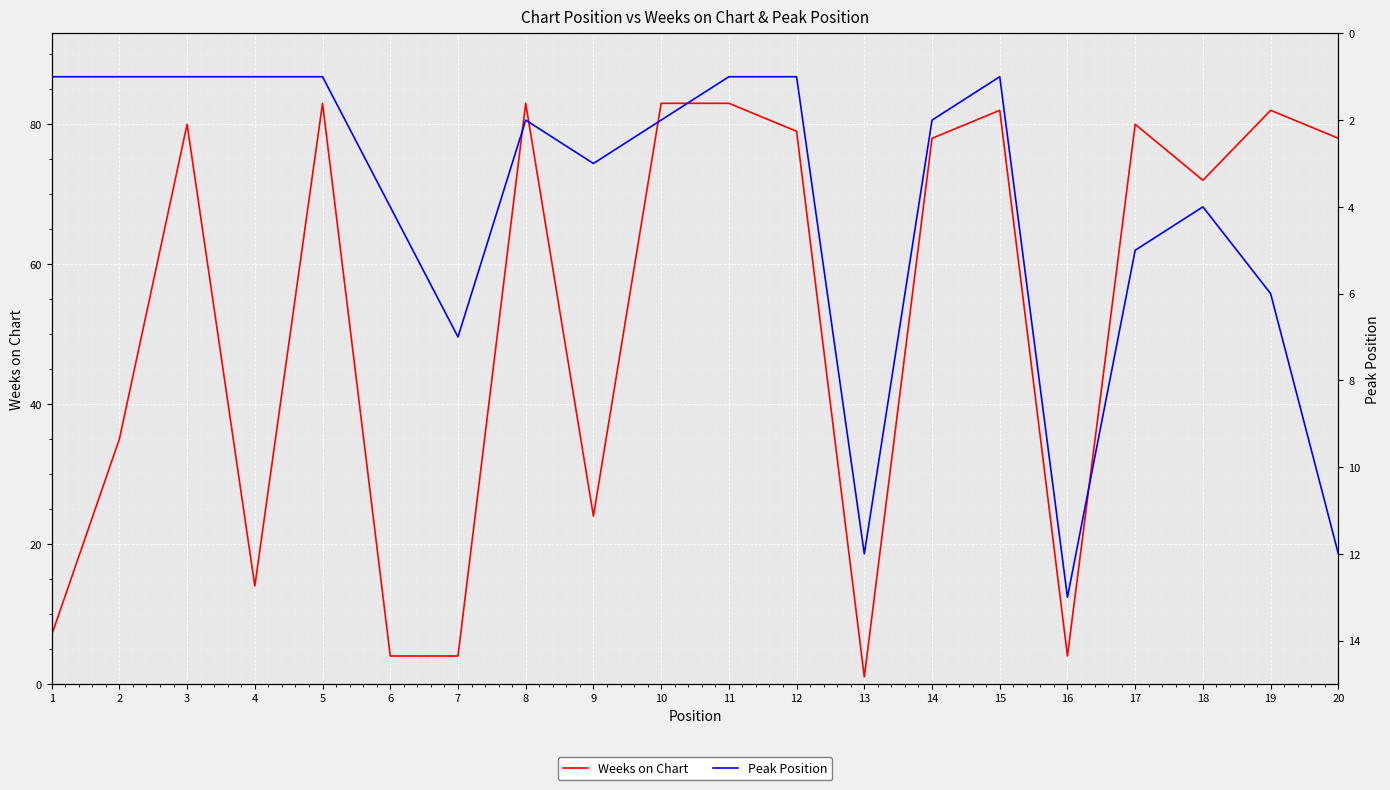

How many data points in Peak Position are above 2?

9